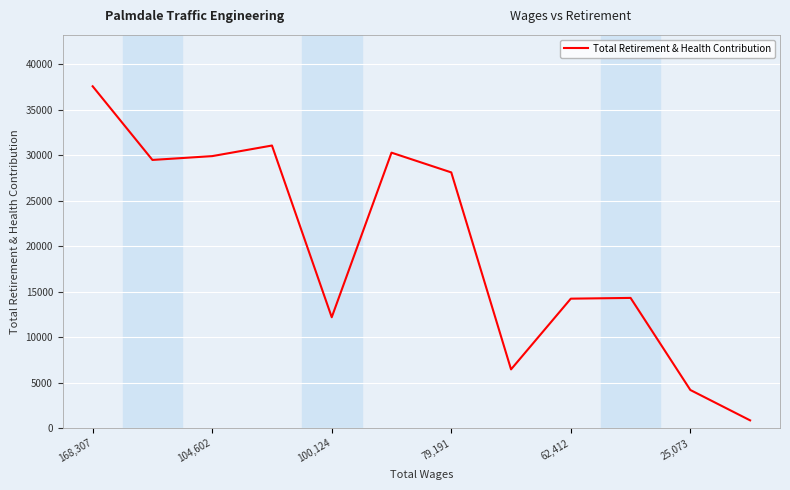

What is the maximum value shown in the chart?

37549